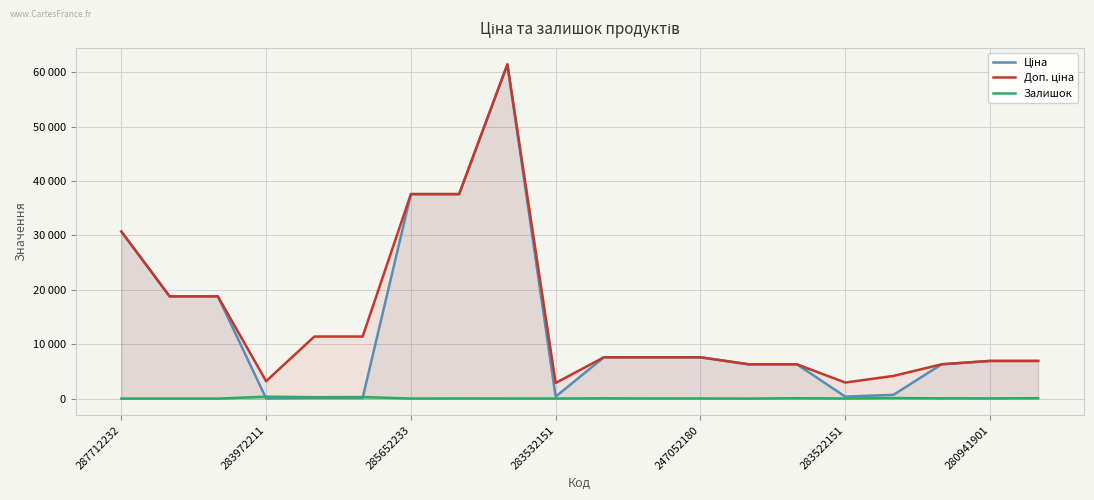

What are all the series names shown in the legend?

Ціна, Доп. ціна, Залишок